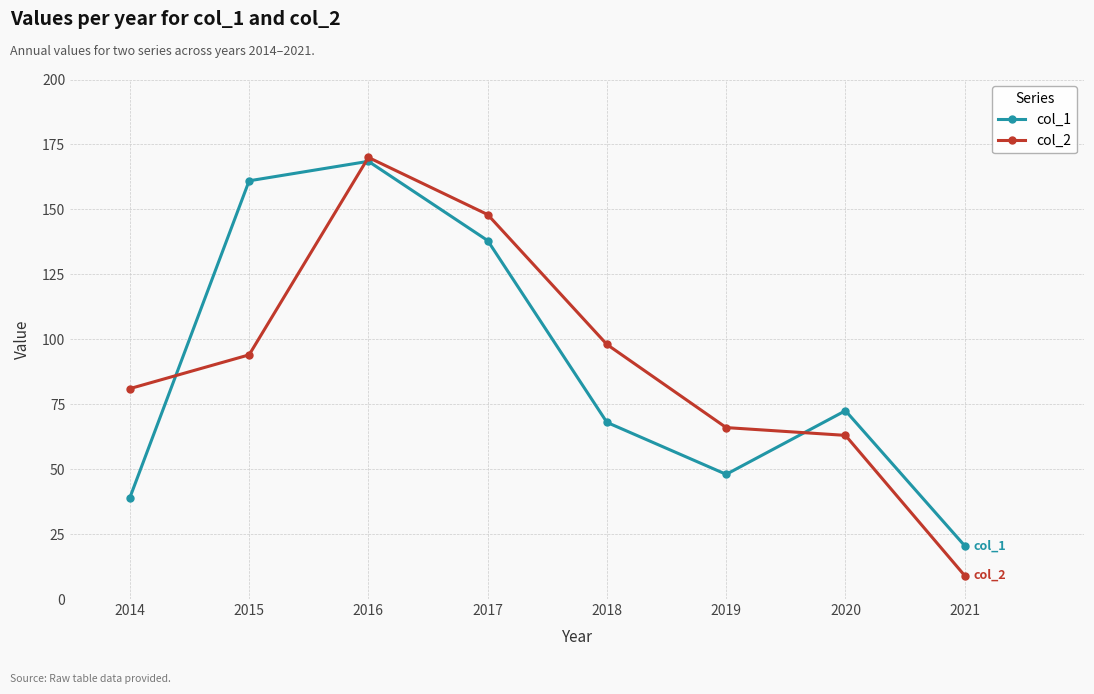

What is the sum of the col_2 values at 2014 and 2019?

147.0